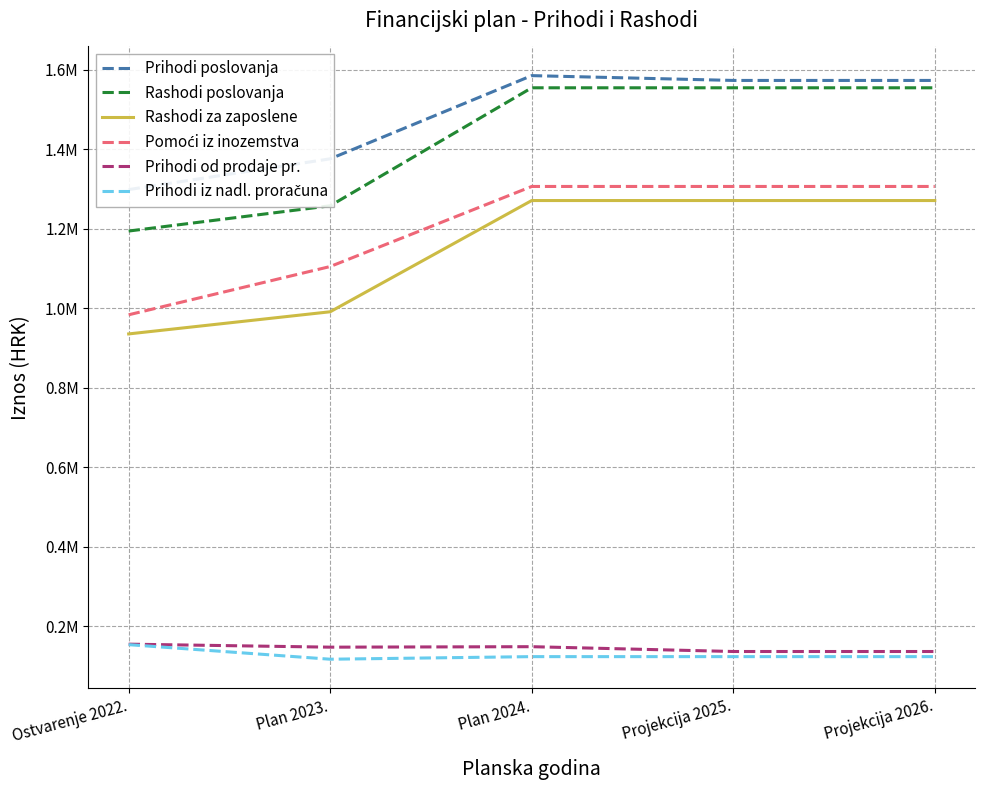

The value of Prihodi poslovanja at Projekcija 2025. is 2673032.1. True or false?

False